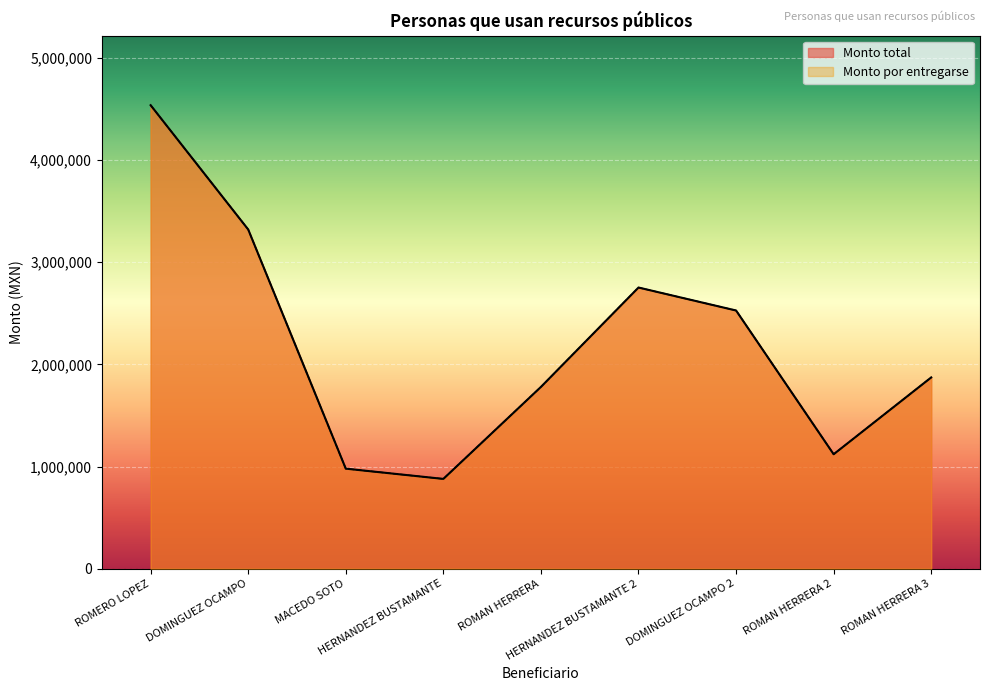

True or false: Monto total and Monto por entregarse intersect in this chart.

False